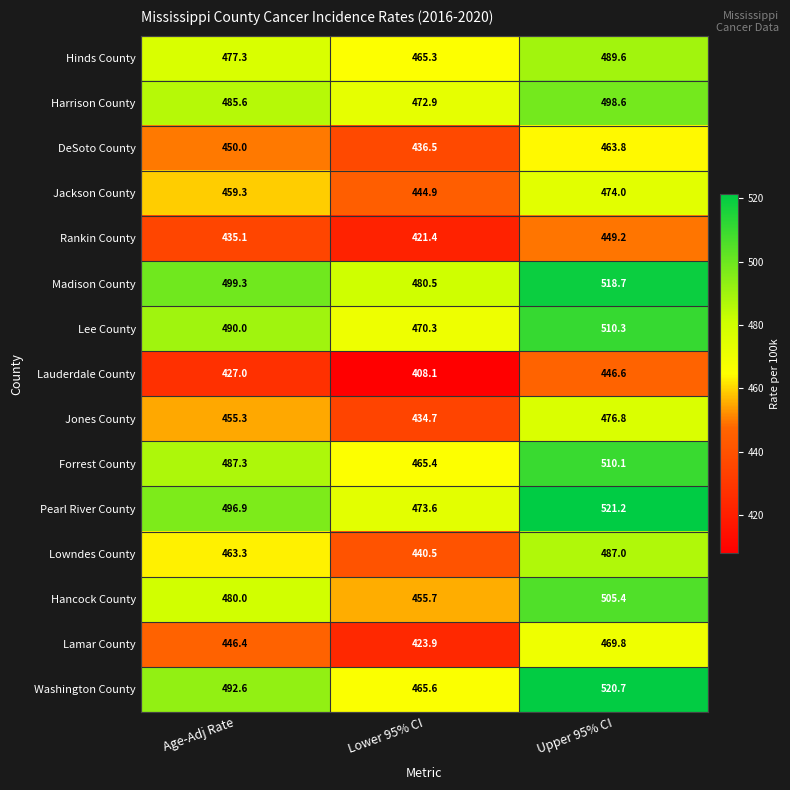

The value of Lowndes County at Upper 95% CI is 712.9. True or false?

False